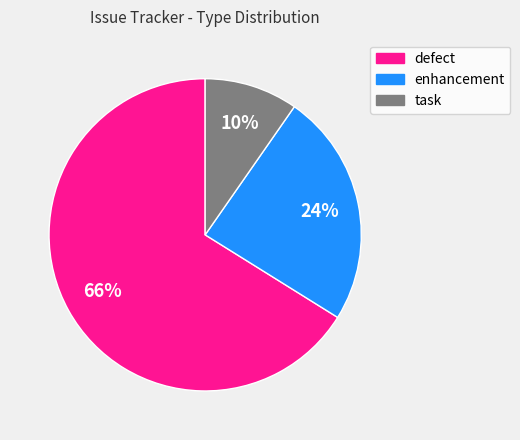

To the nearest percent, what percentage of the pie is defect?

66%